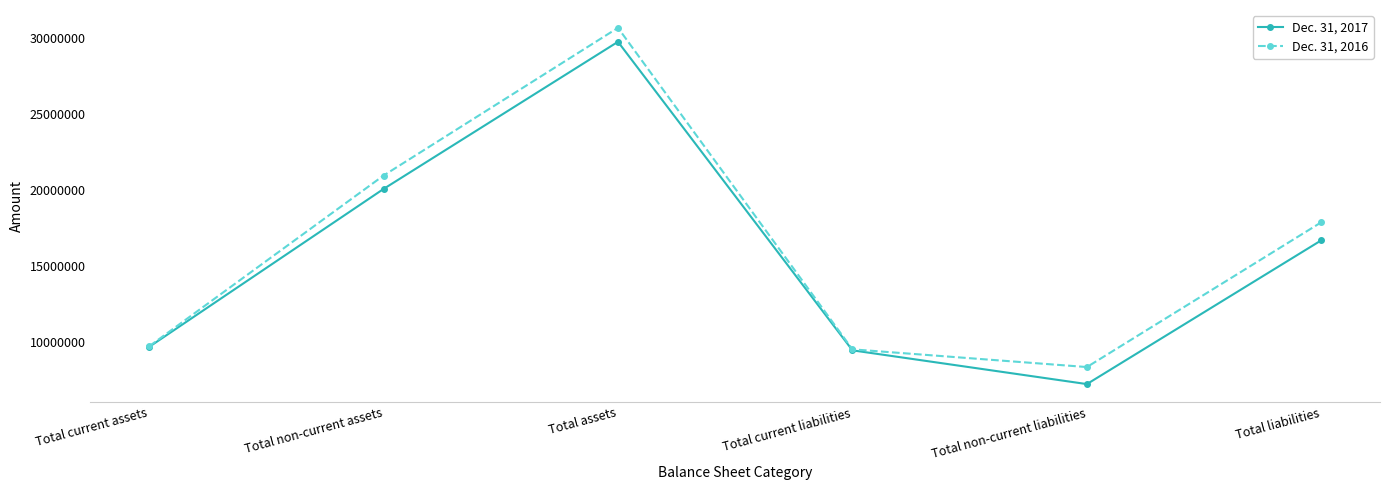

What position from the left is Total current assets?

1